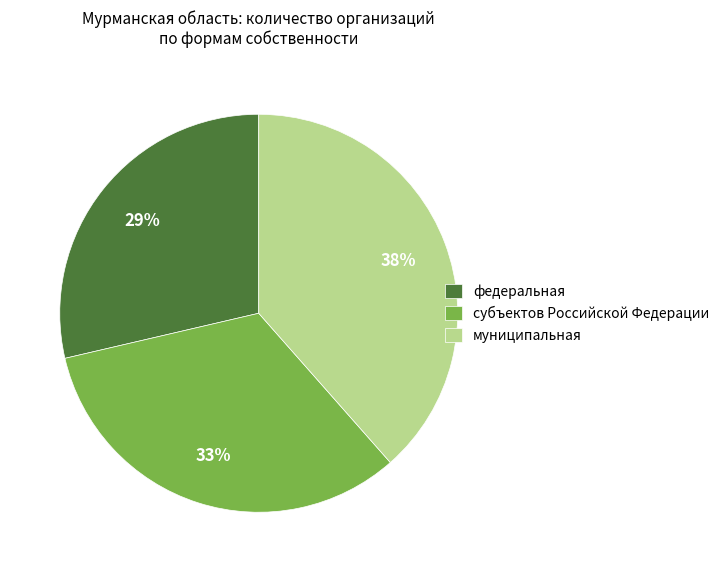

Which slice is the largest?

муниципальная